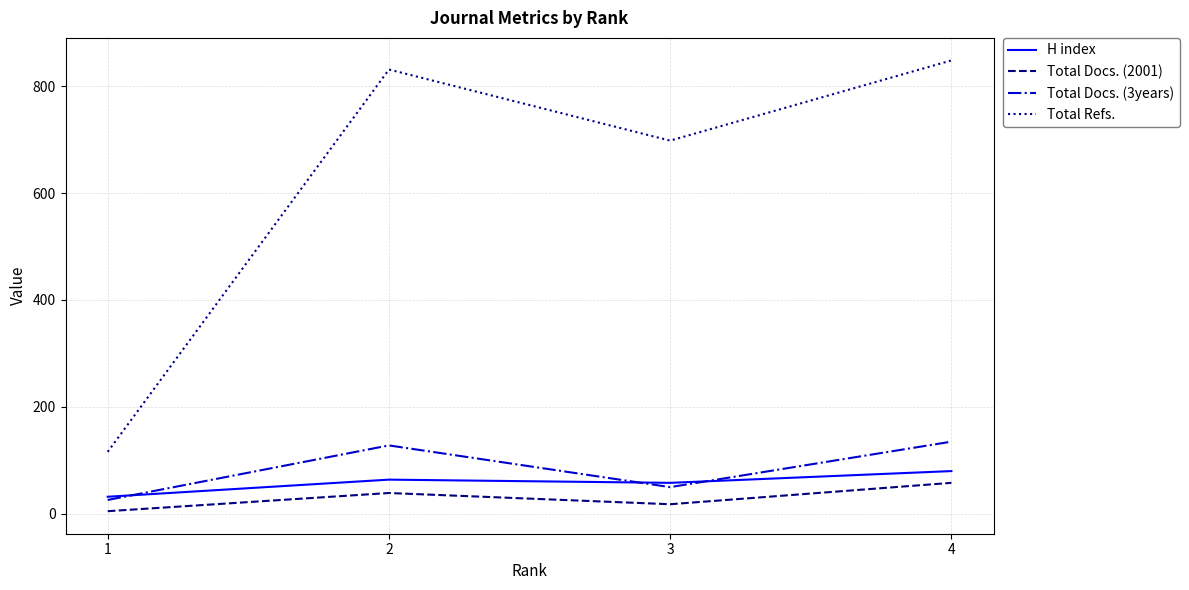

The value of H index at 1 is 32. True or false?

True